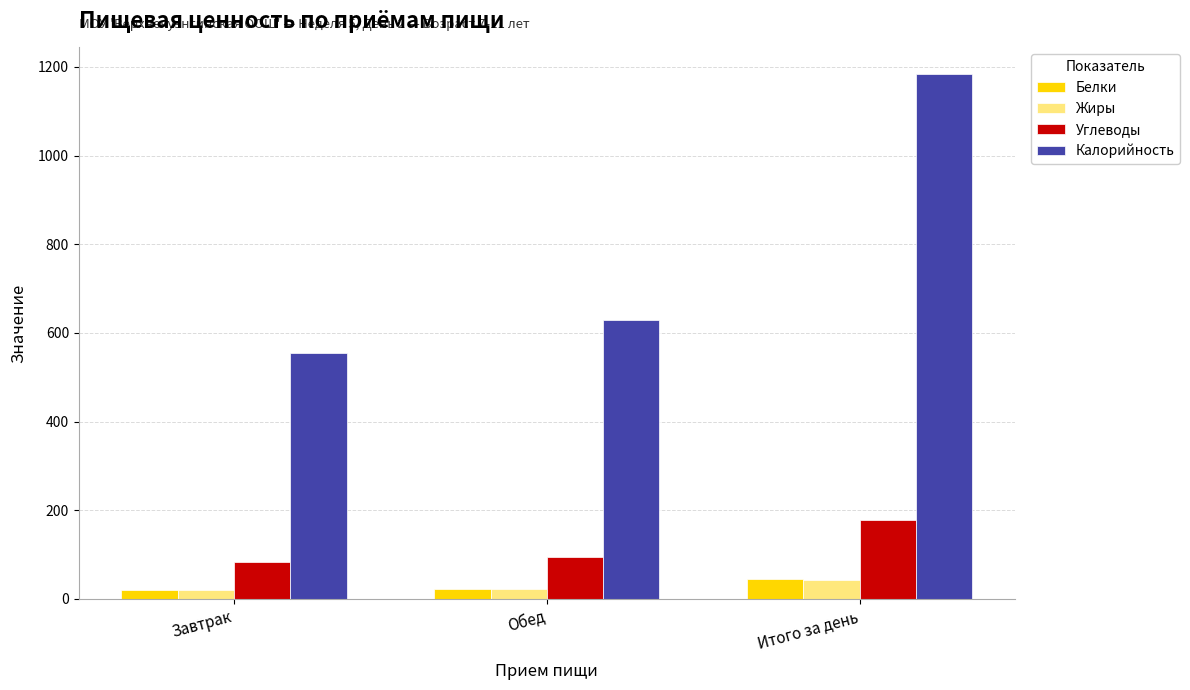

Which category has the highest value in the Углеводы series?

Итого за день